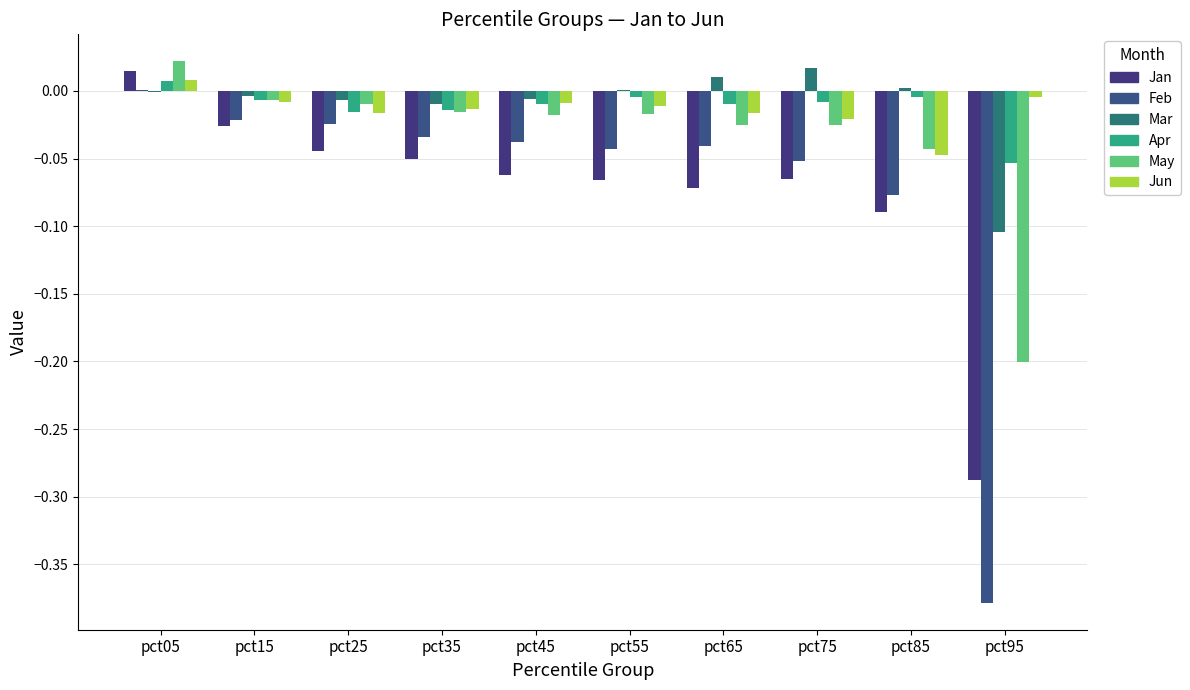

Which series changed the most between pct35 and pct65?

Jan